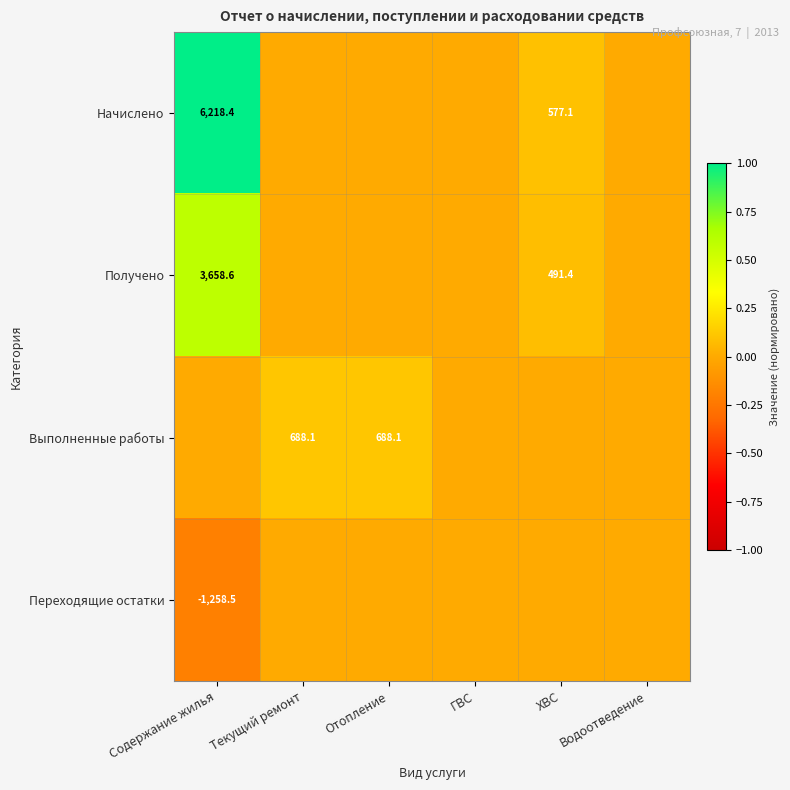

Is it true that Начислено equals 6218.4 at Содержание жилья?

True